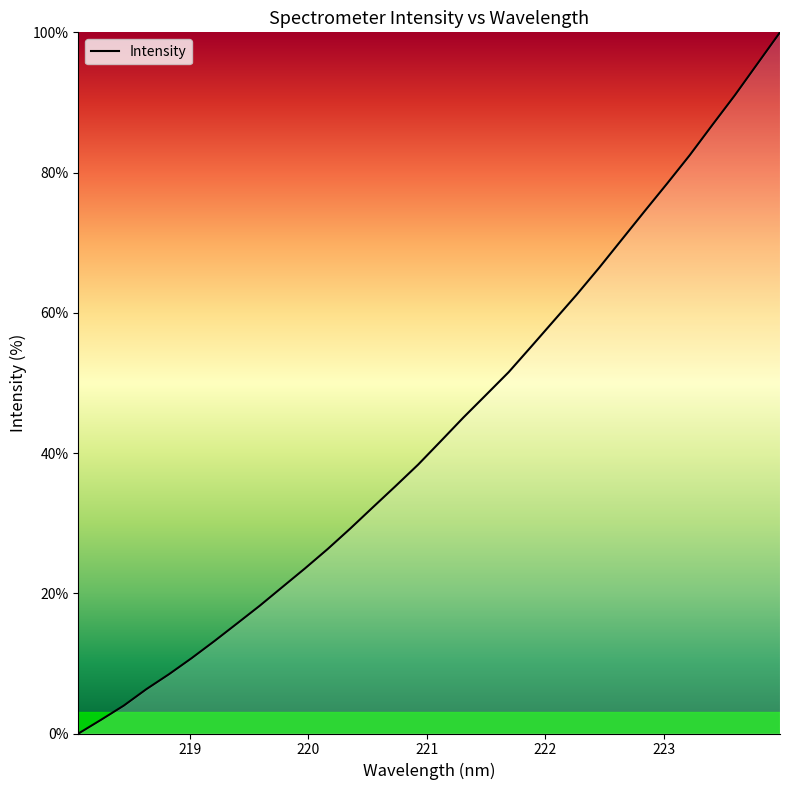

What is the greatest value displayed?

100.0